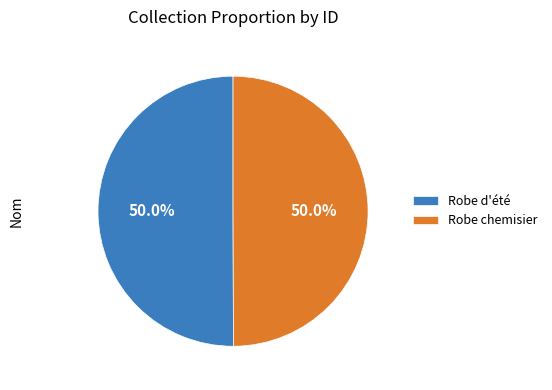

Do Robe d'été and Robe chemisier together represent more than half of the pie?

Yes